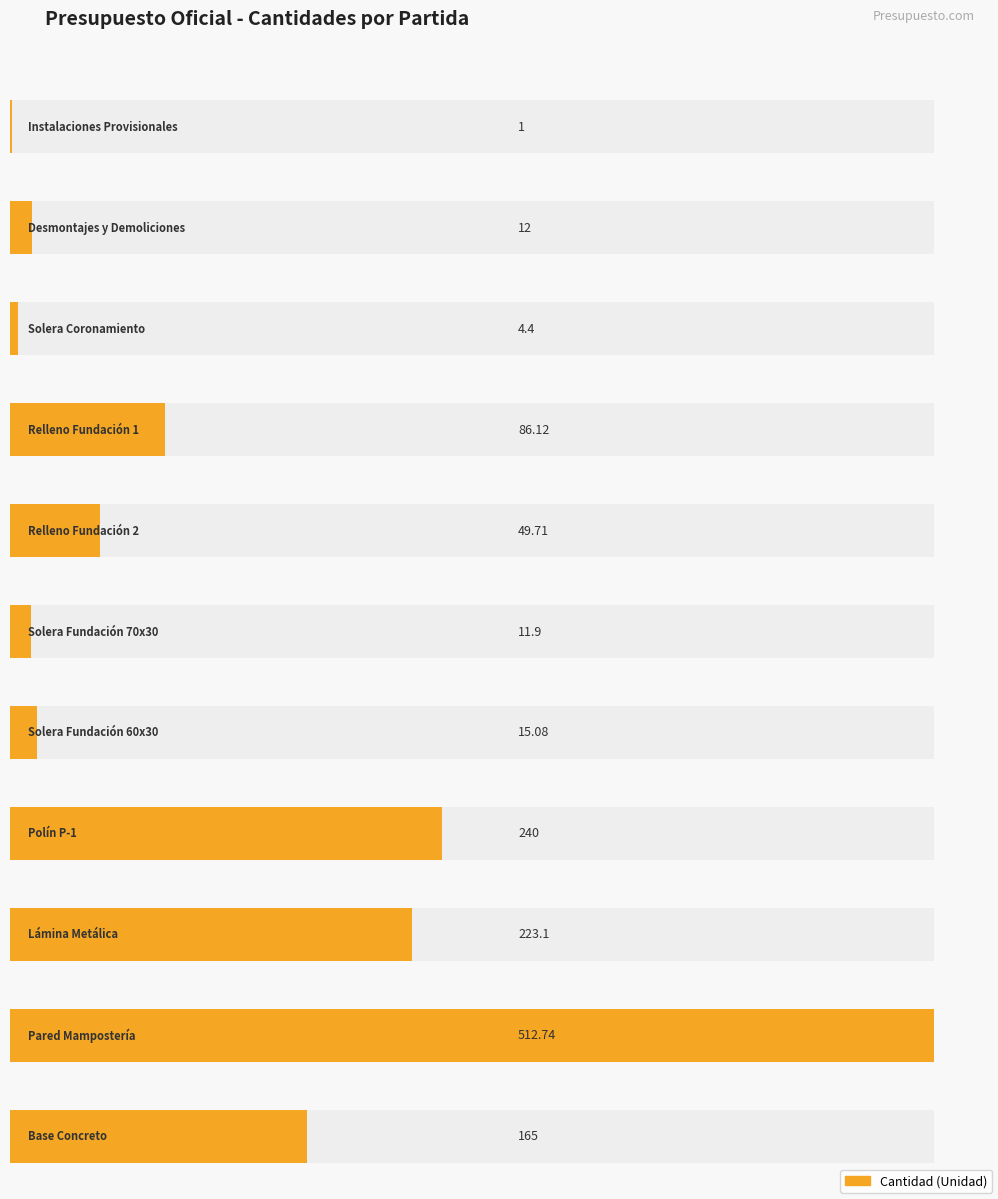

The Average utilization series shows 49.7 at Relleno
Fundación 2. True or false?

True